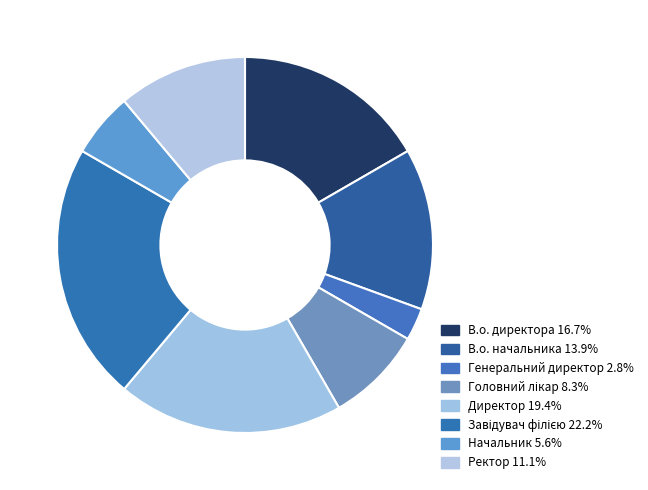

What percentage is the Головний лікар slice, to the nearest percent?

8%